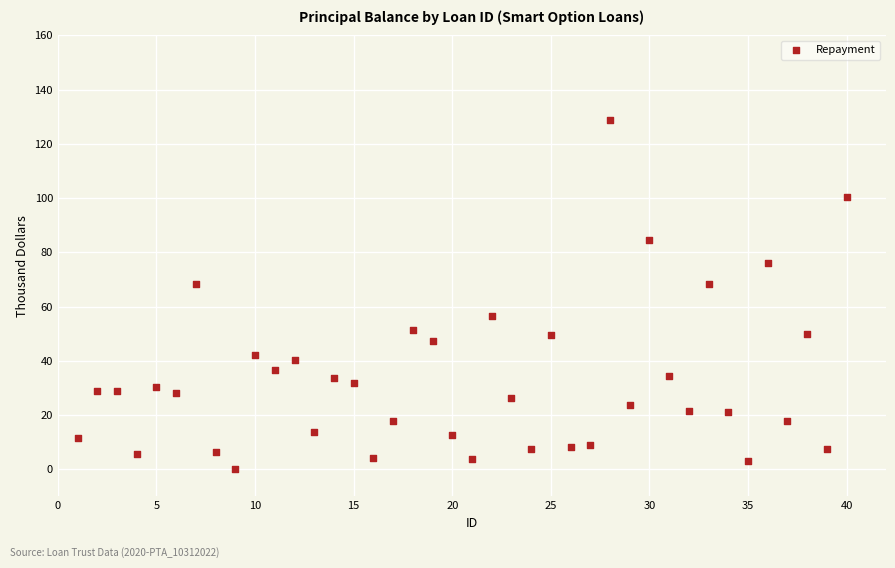

What is the range of Y values (max minus min)?

128.7